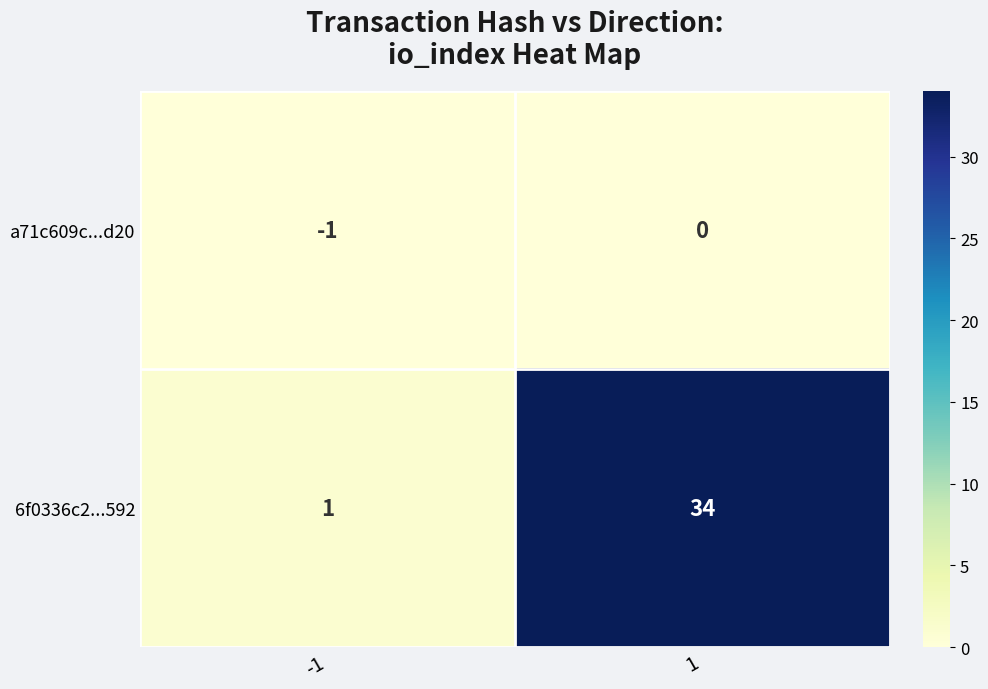

List the series in order of their overall mean, highest first.

6f0336c2...592, a71c609c...d20